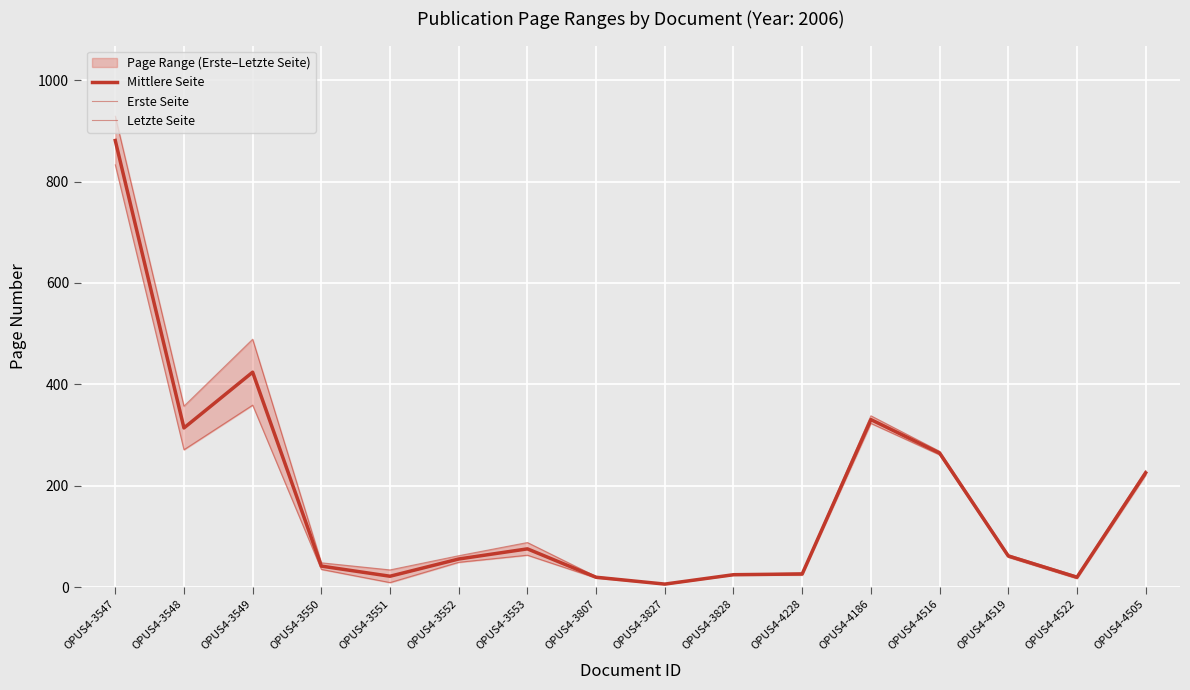

At which category does Mittlere Seite reach its first local valley?

OPUS4-3548